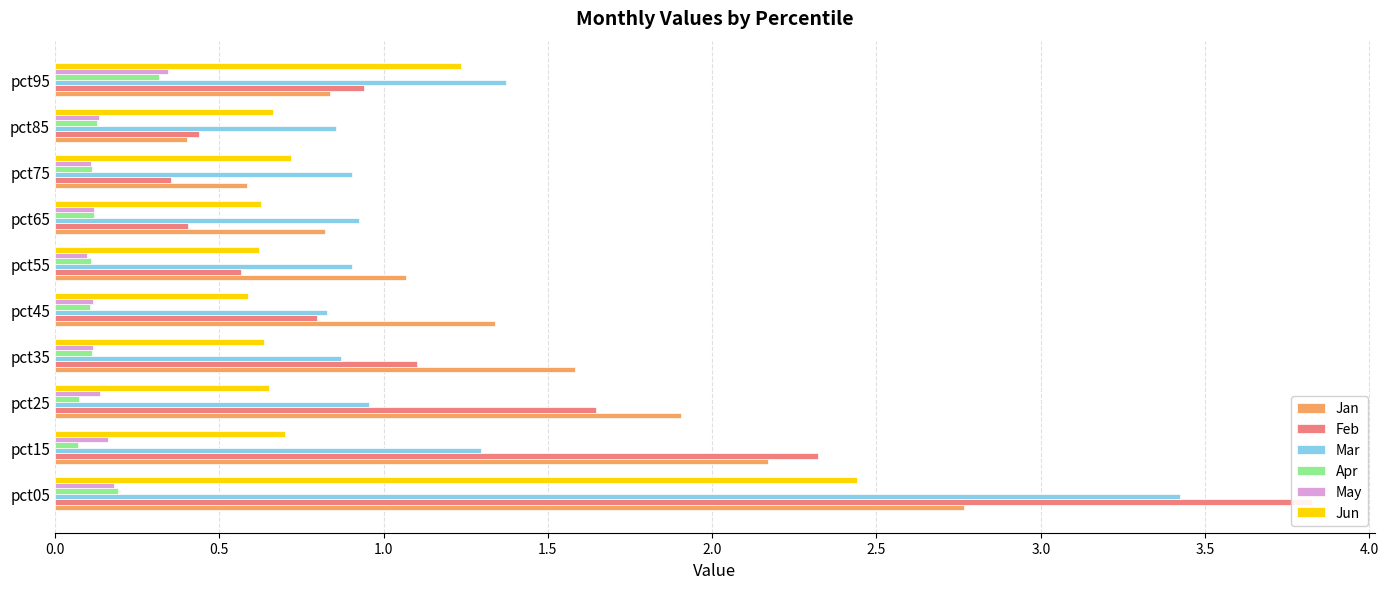

At pct45, list the series in order from largest to smallest.

Jan, Mar, Feb, Jun, May, Apr